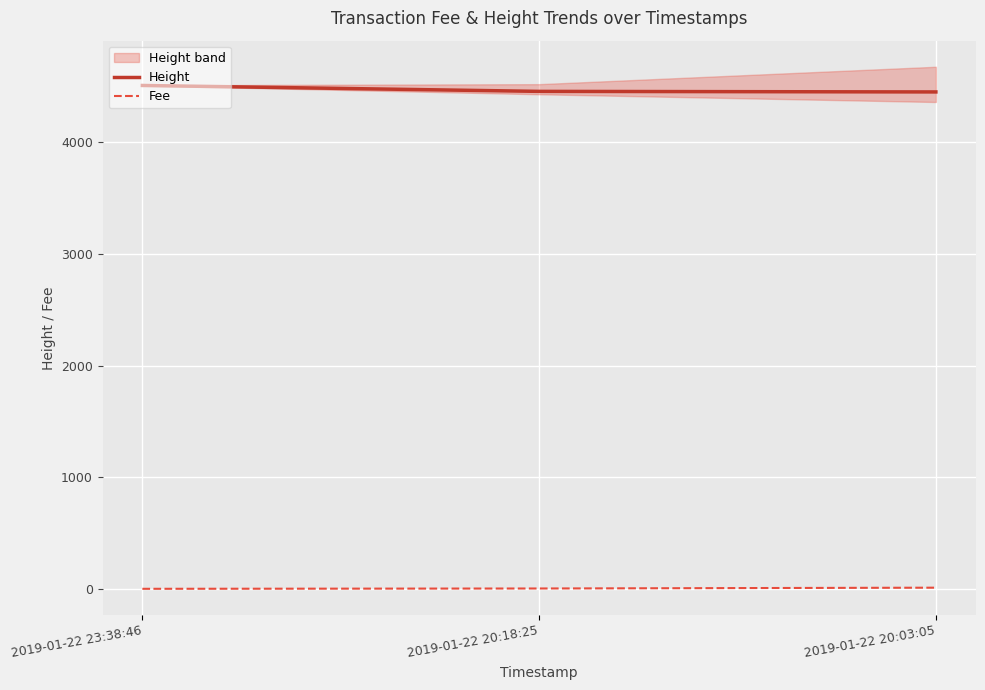

Which series has the largest total across all categories?

Height